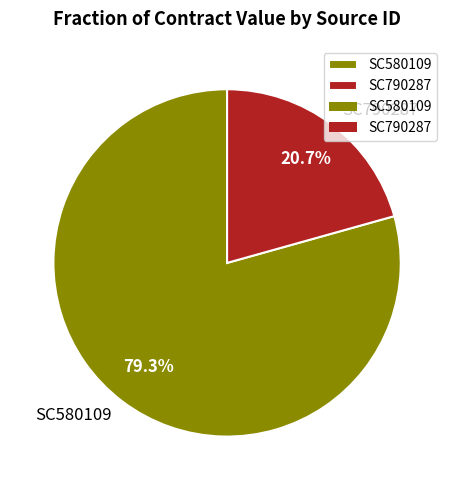

Does any single category account for the majority?

Yes